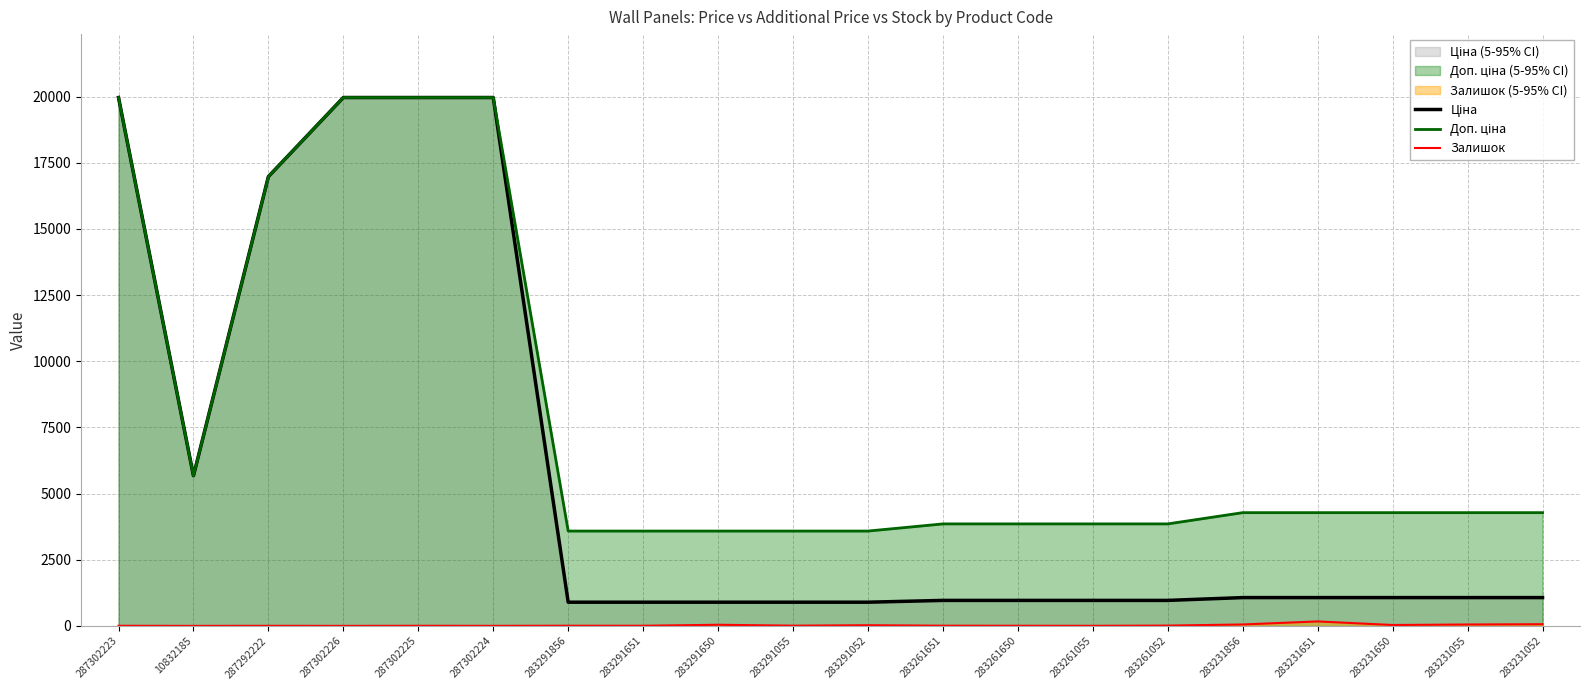

At which label is Залишок closest to 85?

283231052